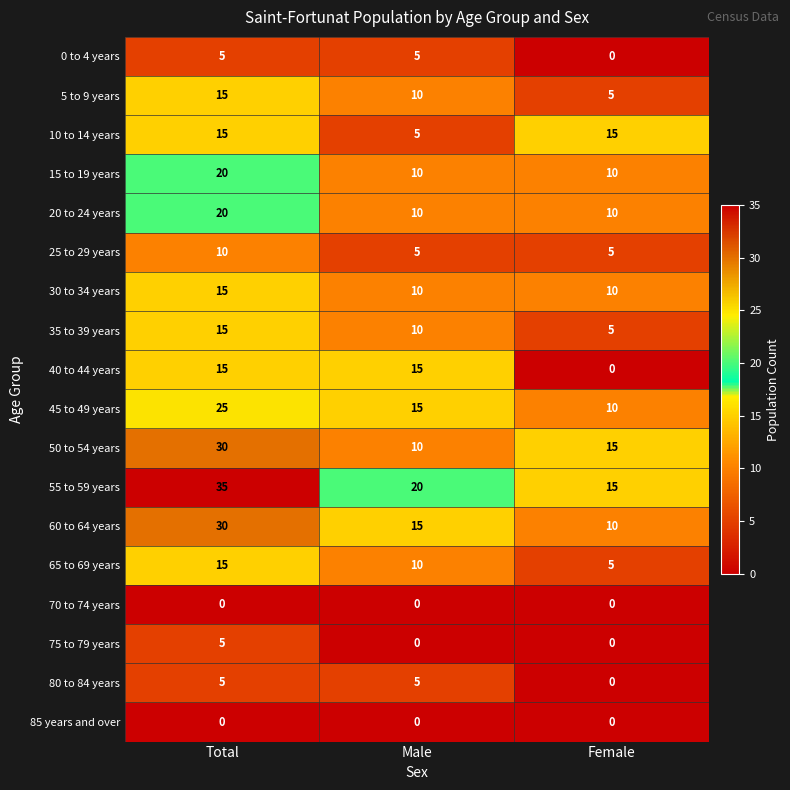

Which series has the largest total across all categories?

55 to 59 years